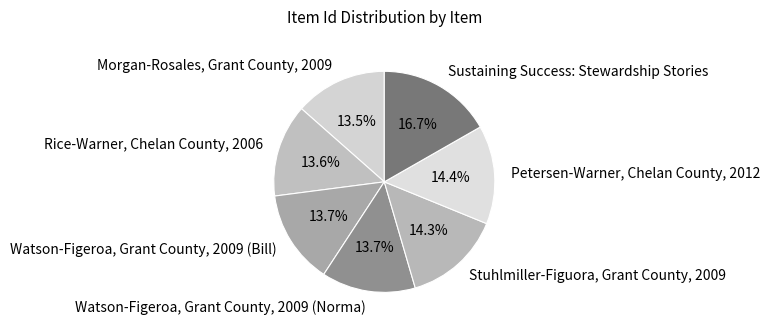

The Watson-Figeroa, Grant County, 2009 (Norma) slice represents 14% of the pie. True or false?

True